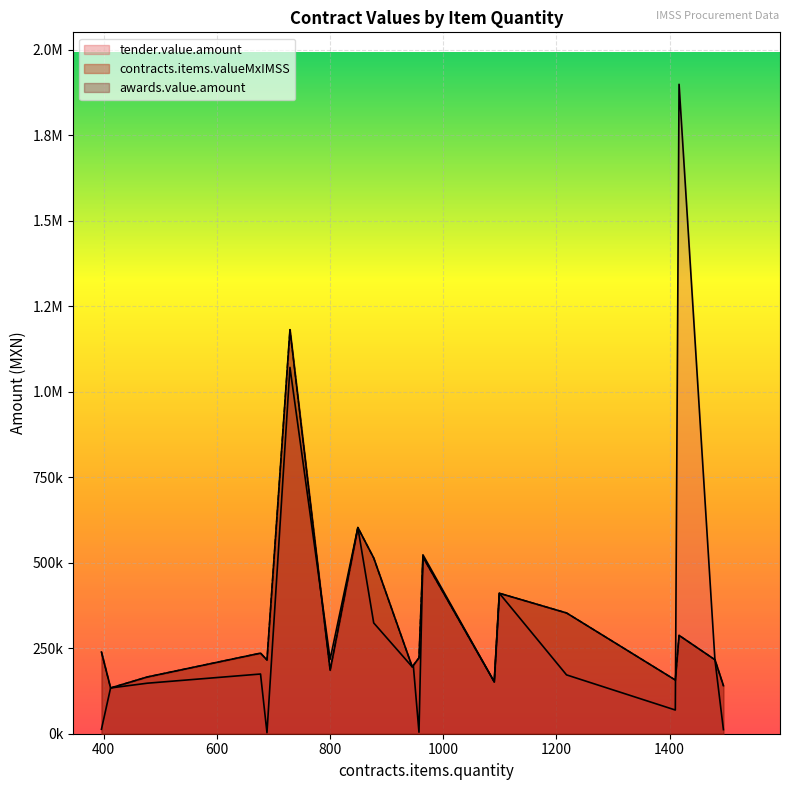

What is the difference between the maximum and second lowest values in the awards.value.amount series?

1040888.9